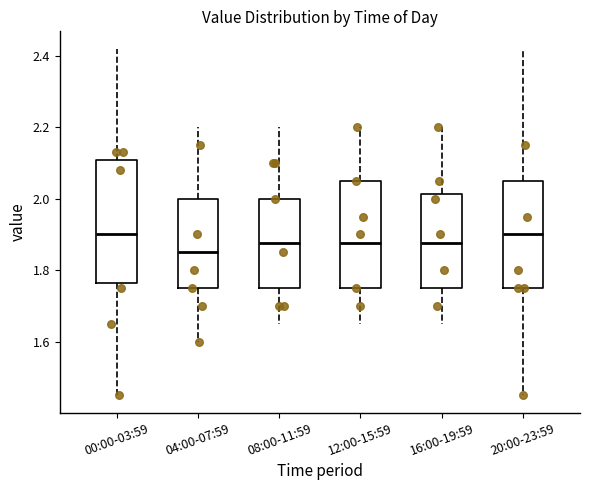

Reading left to right, transcribe this box plot: for each box, give where its median line is, the range the box spans, and where its two whiskers end, as read against the y-axis. The values are not printed on the chart, so give them approximately, as read against the axis.

00:00-03:59: median 1.90, box 1.76 to 2.10, whiskers 1.46 to 2.42
04:00-07:59: median 1.86, box 1.76 to 2.00, whiskers 1.60 to 2.20
08:00-11:59: median 1.88, box 1.76 to 2.00, whiskers 1.66 to 2.20
12:00-15:59: median 1.88, box 1.76 to 2.06, whiskers 1.66 to 2.20
16:00-19:59: median 1.88, box 1.76 to 2.02, whiskers 1.66 to 2.20
20:00-23:59: median 1.90, box 1.76 to 2.06, whiskers 1.46 to 2.42